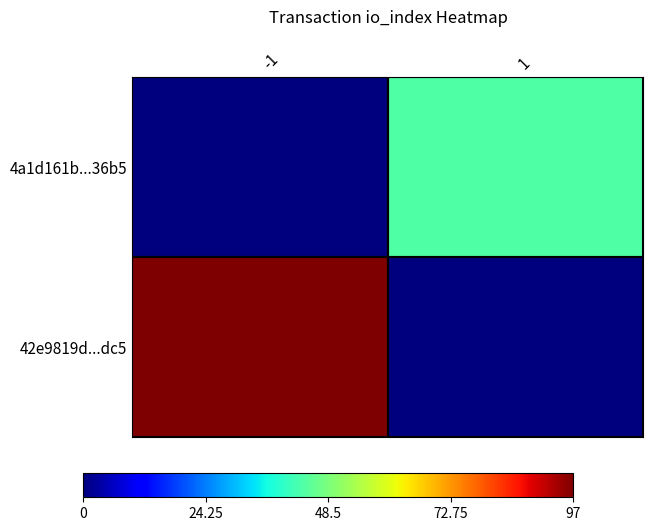

At which category does the chart reach its peak across all series?

-1